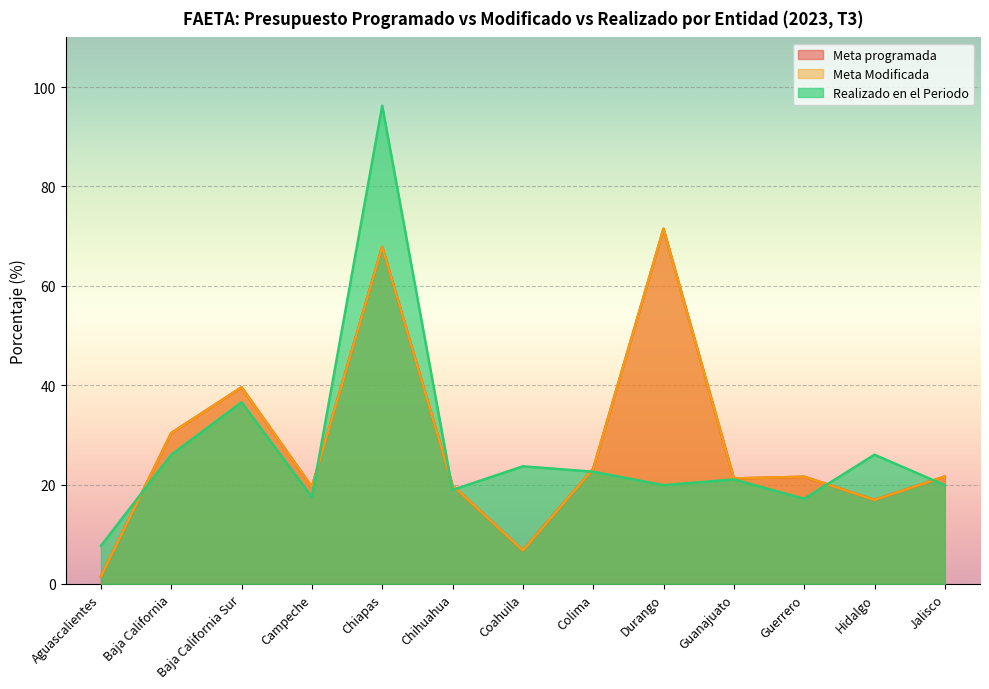

Rank the series at Aguascalientes from lowest to highest value.

Meta programada, Meta Modificada, Realizado en el Periodo